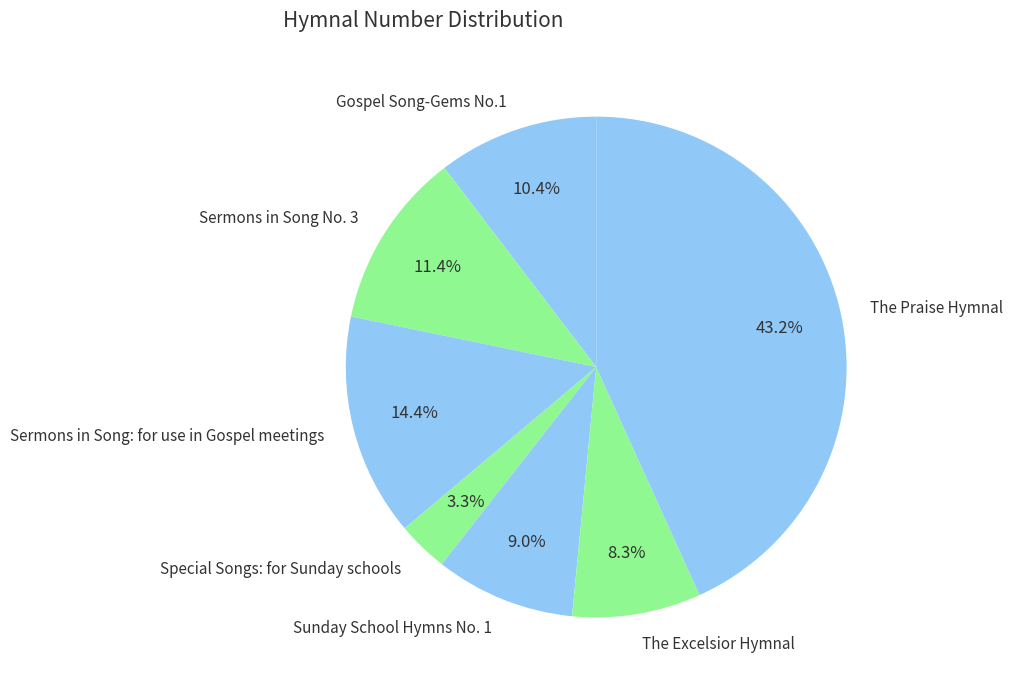

Which slice is the smallest?

Special Songs: for Sunday schools